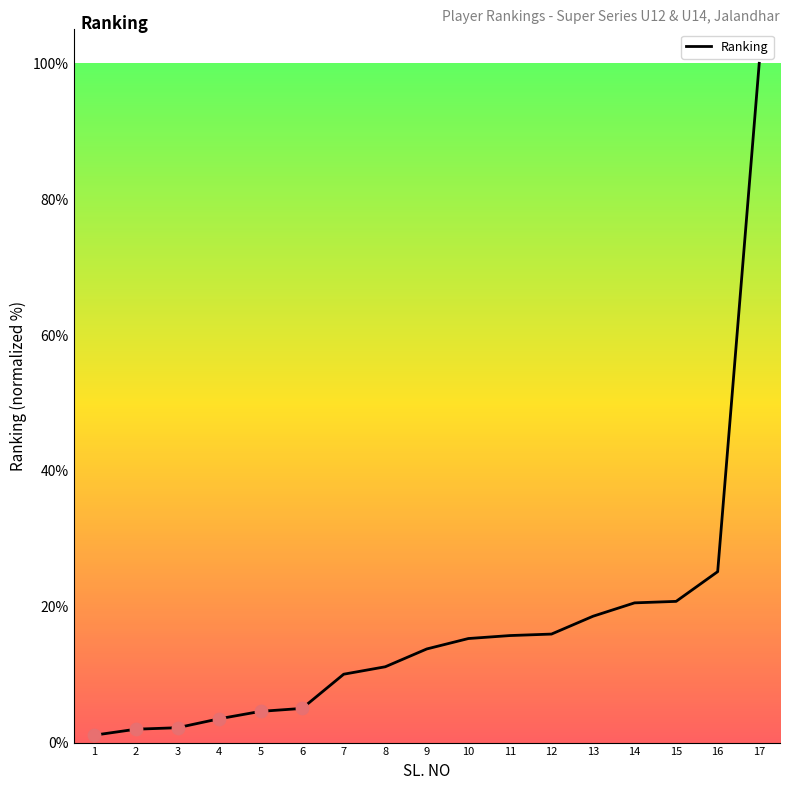

What is the change in value from 3 to 6?

+2.8